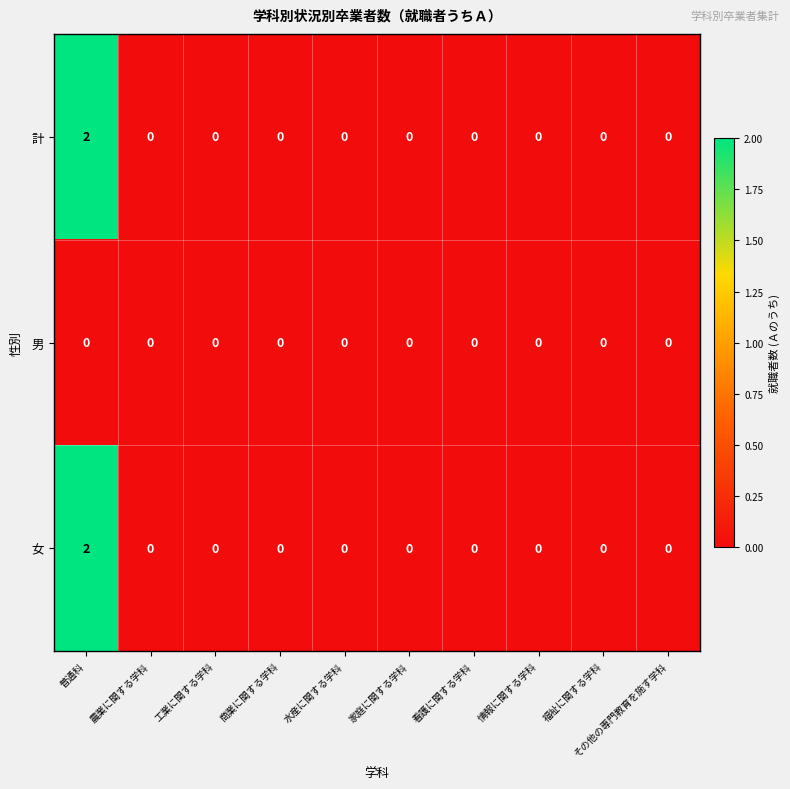

The value of 女 at 工業に関する学科 is 1. True or false?

False